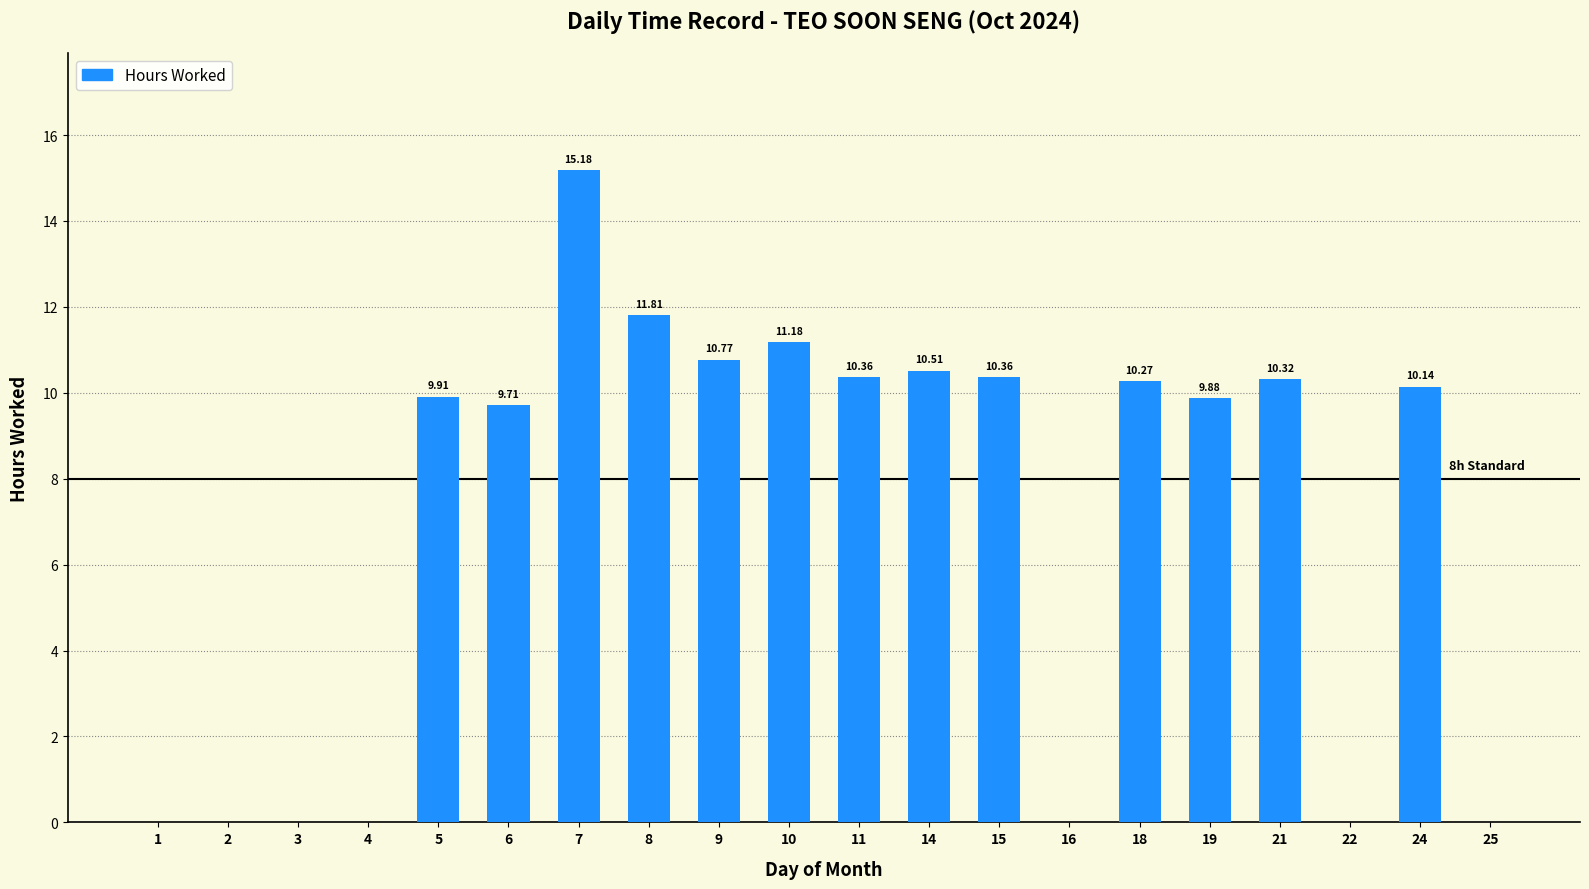

Does the chart contain stacked bars?

No